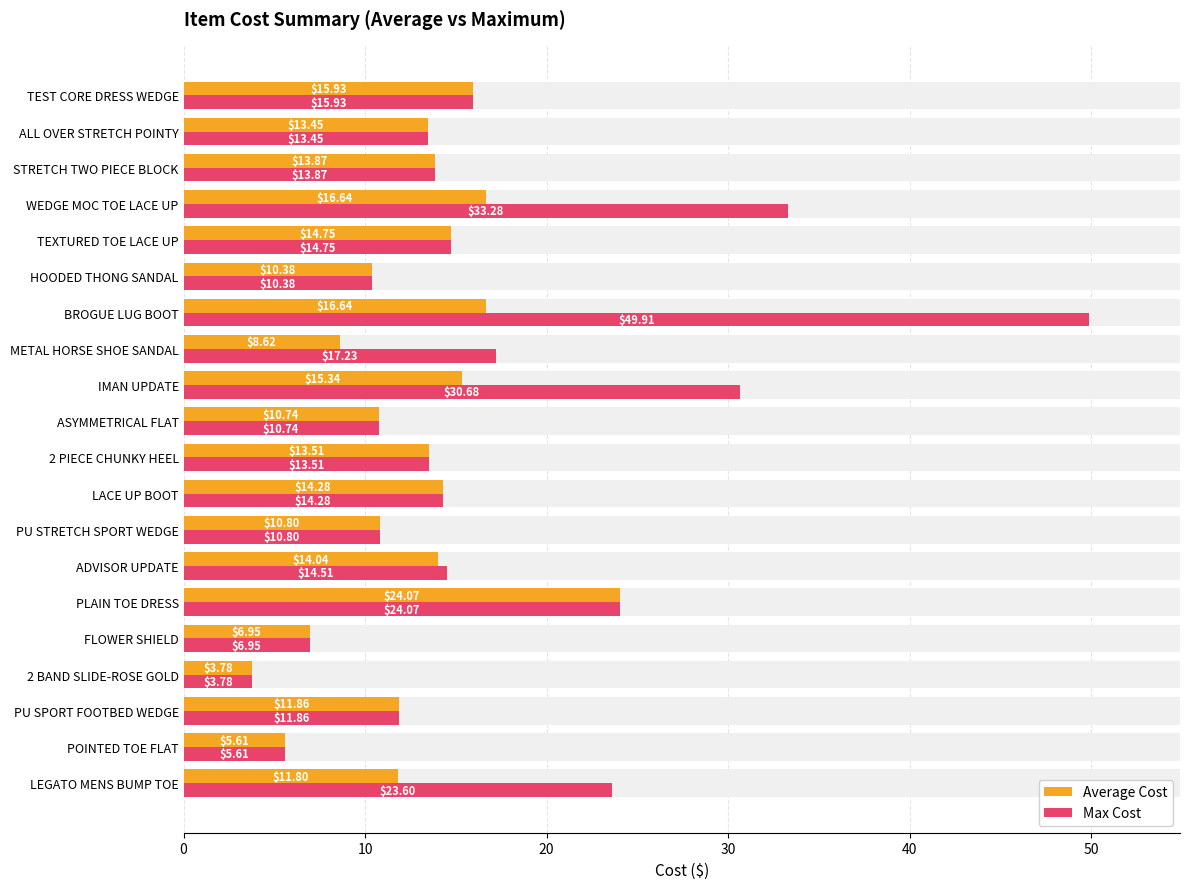

What is the maximum value for Max Cost?

49.9